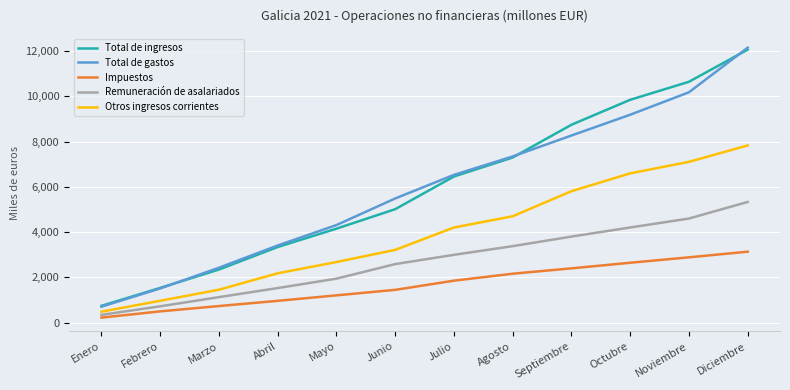

At how many categories does at least one series exceed 11763?

1